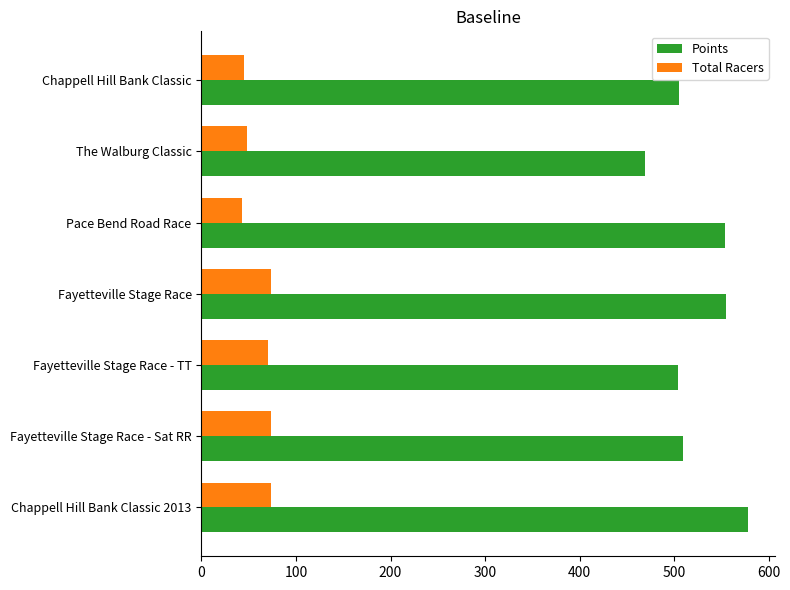

The value of Points at Fayetteville Stage Race is 554.6. True or false?

True